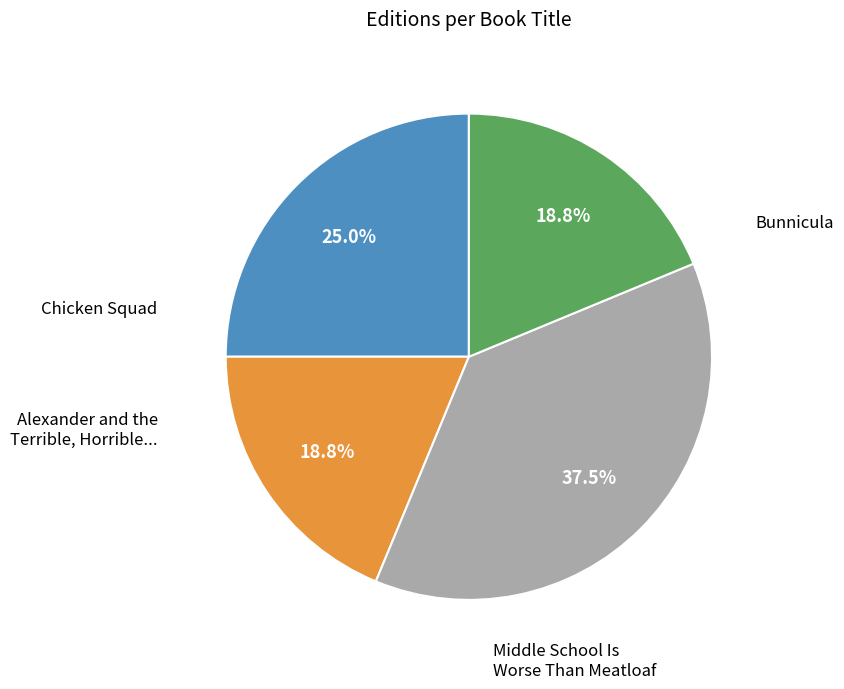

How many slices are in this pie chart?

4